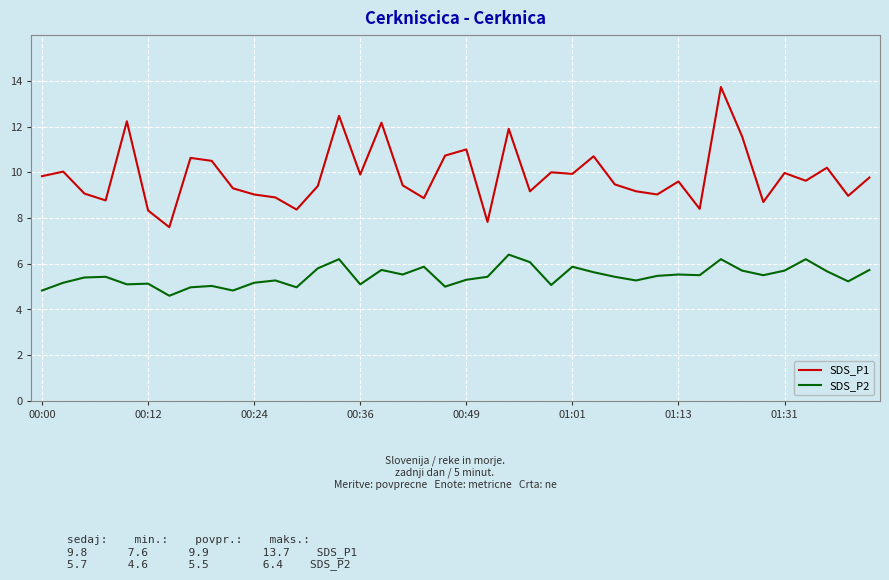

Rank the series by their maximum value, from highest to lowest.

SDS_P1, SDS_P2